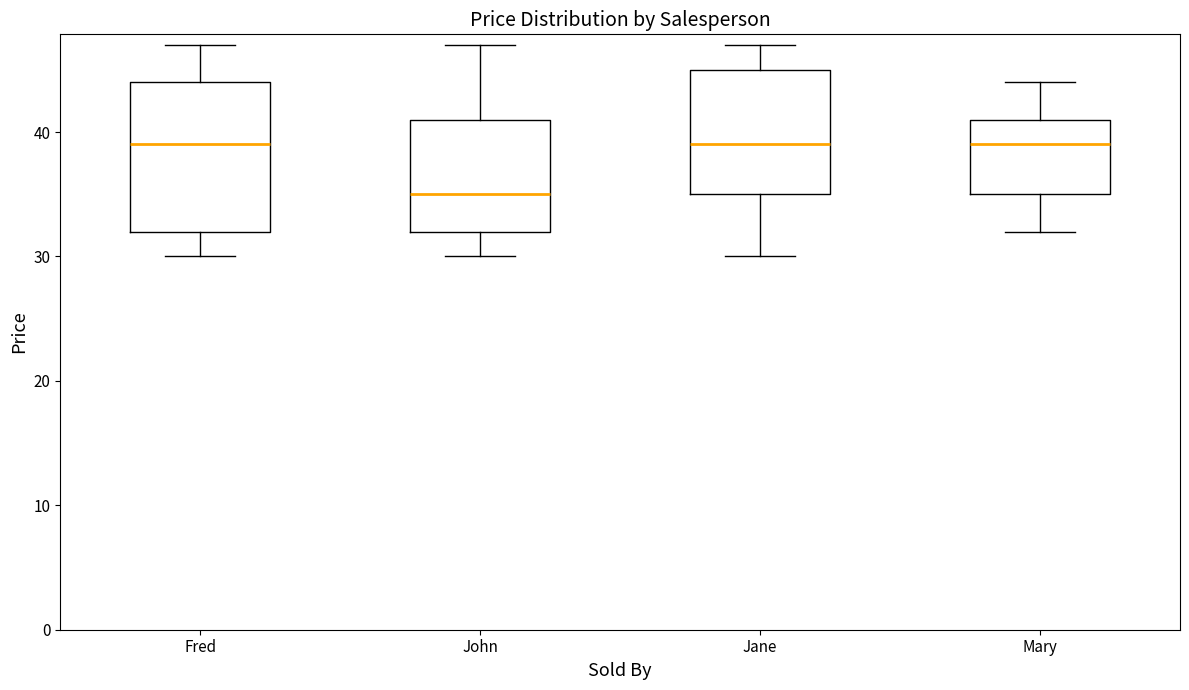

Reading left to right, transcribe this box plot: for each box, give where its median line is, the range the box spans, and where its two whiskers end, as read against the y-axis. The values are not printed on the chart, so give them approximately, as read against the axis.

Fred: median 39, box 32 to 44, whiskers 30 to 47
John: median 35, box 32 to 41, whiskers 30 to 47
Jane: median 39, box 35 to 45, whiskers 30 to 47
Mary: median 39, box 35 to 41, whiskers 32 to 44